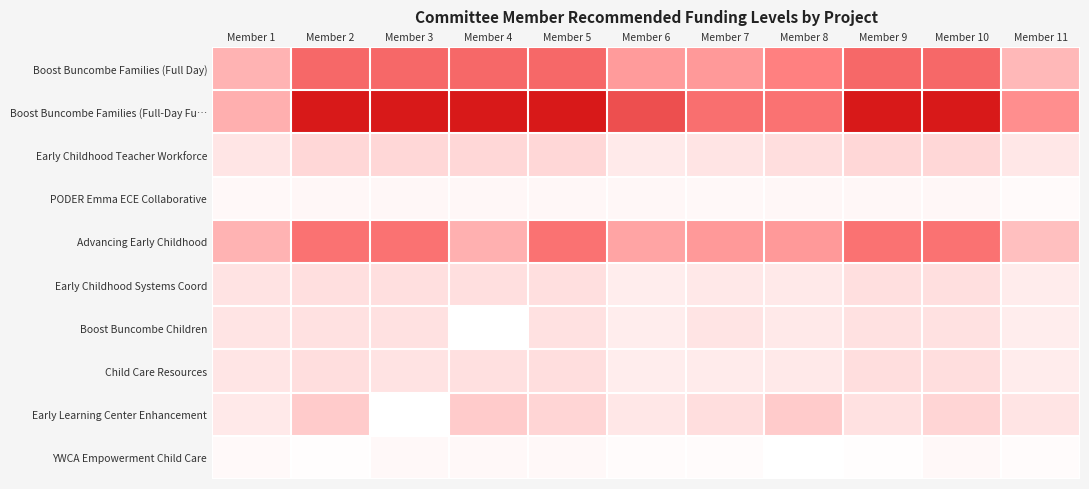

Reading left to right, extract all data points from this chart.

Boost Buncombe Families (Full Day): Member 1=250000	Member 2=392109	Member 3=392109	Member 4=392109	Member 5=392109	Member 6=297511	Member 7=300000	Member 8=350000	Member 9=392109	Member 10=392109	Member 11=240117
Boost Buncombe Families (Full-Day Fu…: Member 1=257460	Member 2=529389	Member 3=529389	Member 4=529389	Member 5=529389	Member 6=434791	Member 7=380000	Member 8=375000	Member 9=529389	Member 10=529389	Member 11=324182
Early Childhood Teacher Workforce: Member 1=117327	Member 2=179483	Member 3=179483	Member 4=179483	Member 5=179483	Member 6=96710	Member 7=120000	Member 8=150000	Member 9=179483	Member 10=179483	Member 11=109910
PODER Emma ECE Collaborative: Member 1=30000	Member 2=36000	Member 3=36000	Member 4=36000	Member 5=36000	Member 6=36000	Member 7=30000	Member 8=36000	Member 9=36000	Member 10=36000	Member 11=22045
Advancing Early Childhood: Member 1=250000	Member 2=375000	Member 3=375000	Member 4=254999	Member 5=375000	Member 6=280402	Member 7=300000	Member 8=300000	Member 9=375000	Member 10=375000	Member 11=226937
Early Childhood Systems Coord: Member 1=125000	Member 2=143160	Member 3=143160	Member 4=143160	Member 5=143160	Member 6=84035	Member 7=105000	Member 8=100000	Member 9=143160	Member 10=143160	Member 11=87667
Boost Buncombe Children: Member 1=120000	Member 2=138262	Member 3=138262	Member 4=0	Member 5=138262	Member 6=79125	Member 7=120000	Member 8=100000	Member 9=138262	Member 10=138262	Member 11=79687
Child Care Resources: Member 1=117919	Member 2=153000	Member 3=129204	Member 4=141491	Member 5=153000	Member 6=82679	Member 7=90000	Member 8=100000	Member 9=153000	Member 10=153000	Member 11=85829
Early Learning Center Enhancement: Member 1=100000	Member 2=204140	Member 3=0	Member 4=204140	Member 5=183712	Member 6=109542	Member 7=150000	Member 8=204140	Member 9=135999	Member 10=183712	Member 11=123539
YWCA Empowerment Child Care: Member 1=25000	Member 2=9572	Member 3=30000	Member 4=30000	Member 5=30000	Member 6=15000	Member 7=15000	Member 8=0	Member 9=9572	Member 10=30000	Member 11=17939